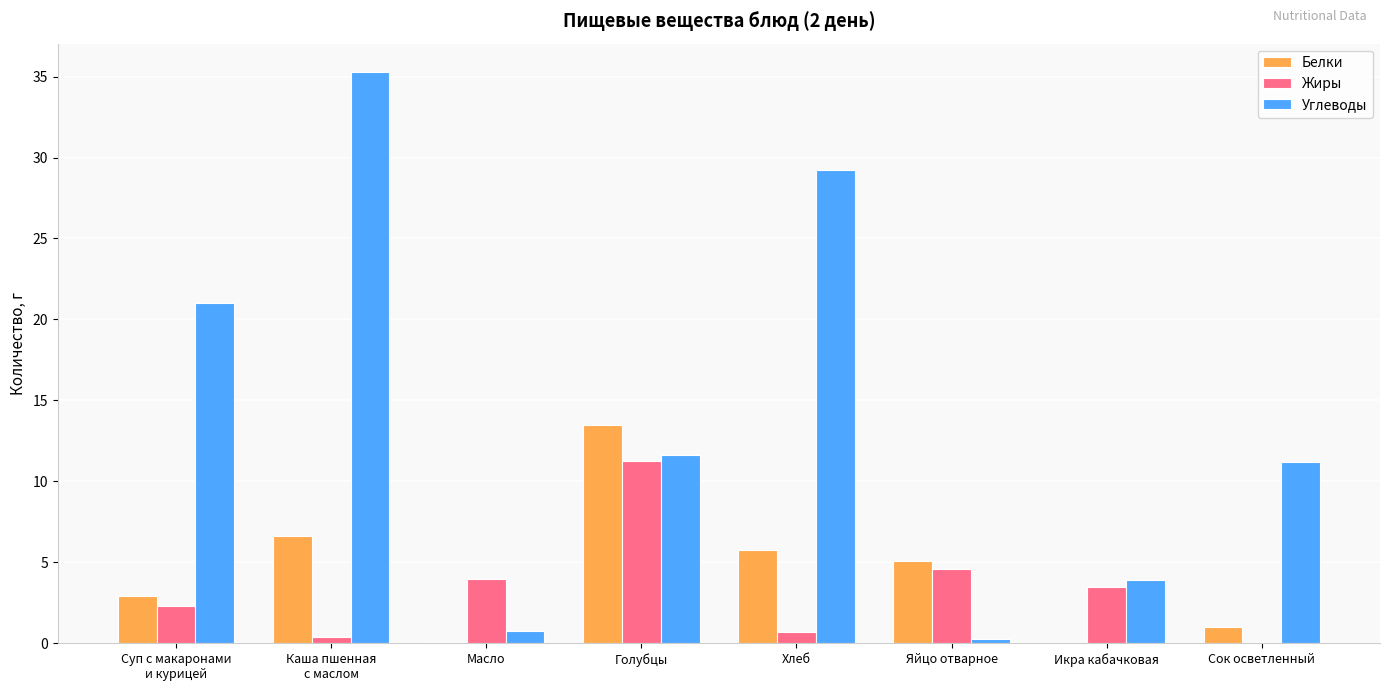

Which series changed the most between Икра кабачковая and Сок осветленный?

Углеводы